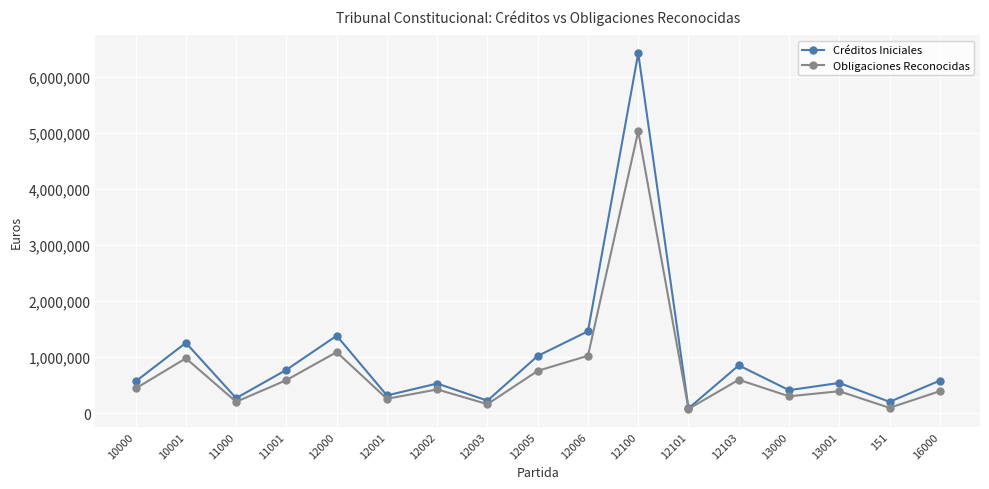

The value of Obligaciones Reconocidas at 12000 is 1469315. True or false?

False